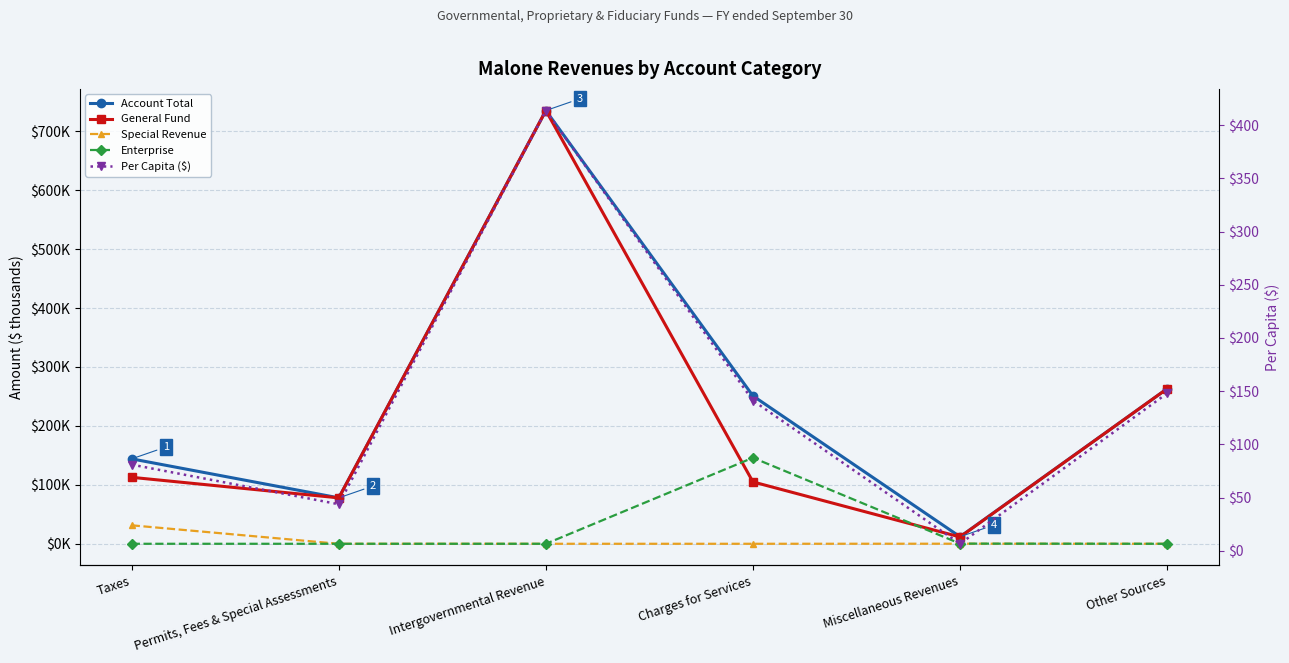

At which label does Special Revenue reach its minimum?

Permits, Fees & Special Assessments